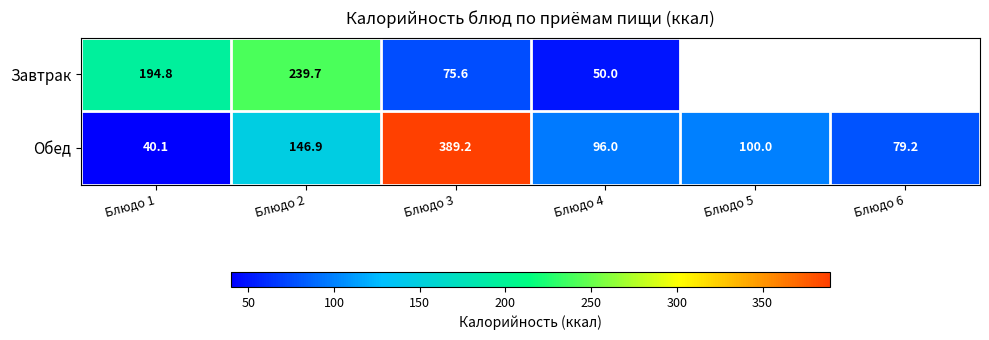

At how many categories does at least one series exceed 164?

3